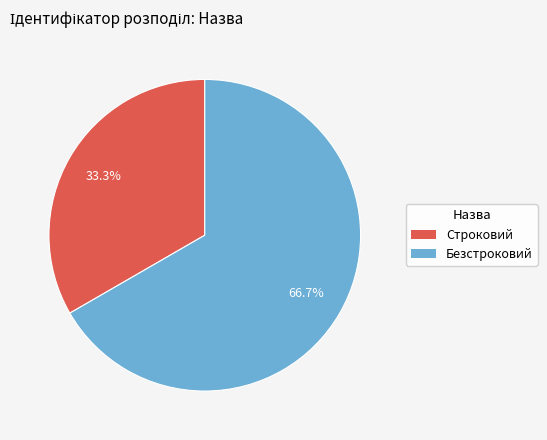

Approximately how many times larger is the value at Безстроковий compared to Строковий?

2.0